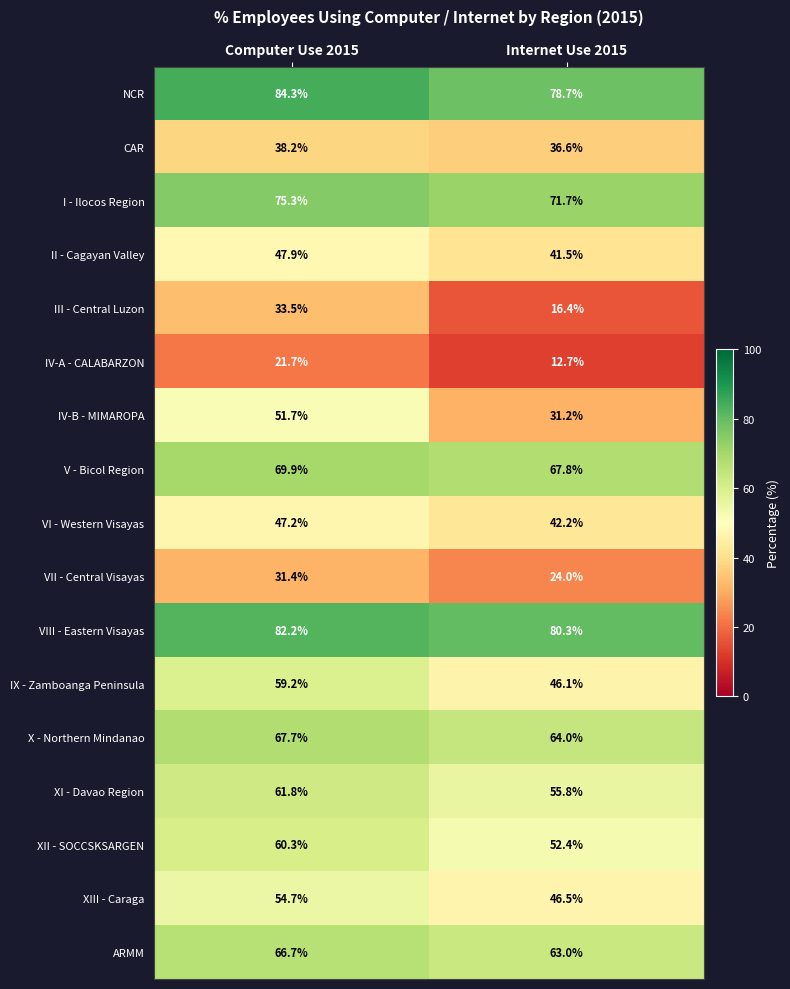

Where does the III - Central Luzon series first go above 33?

Computer Use 2015